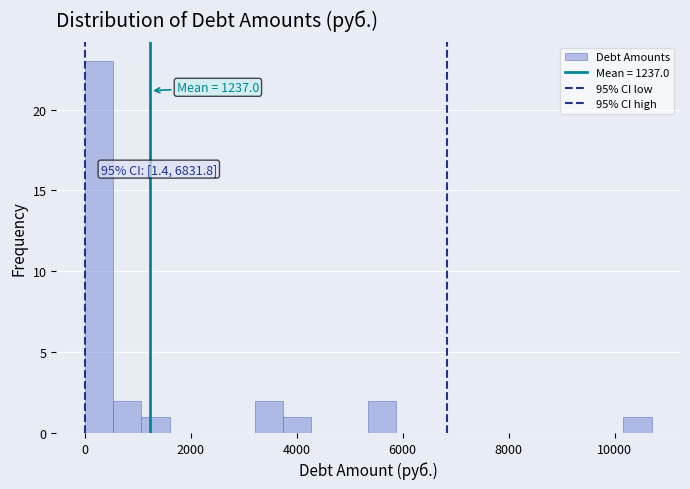

Around what value on the x-axis is the tallest bar? Give the approximate position of its centre, as read against the axis.

200